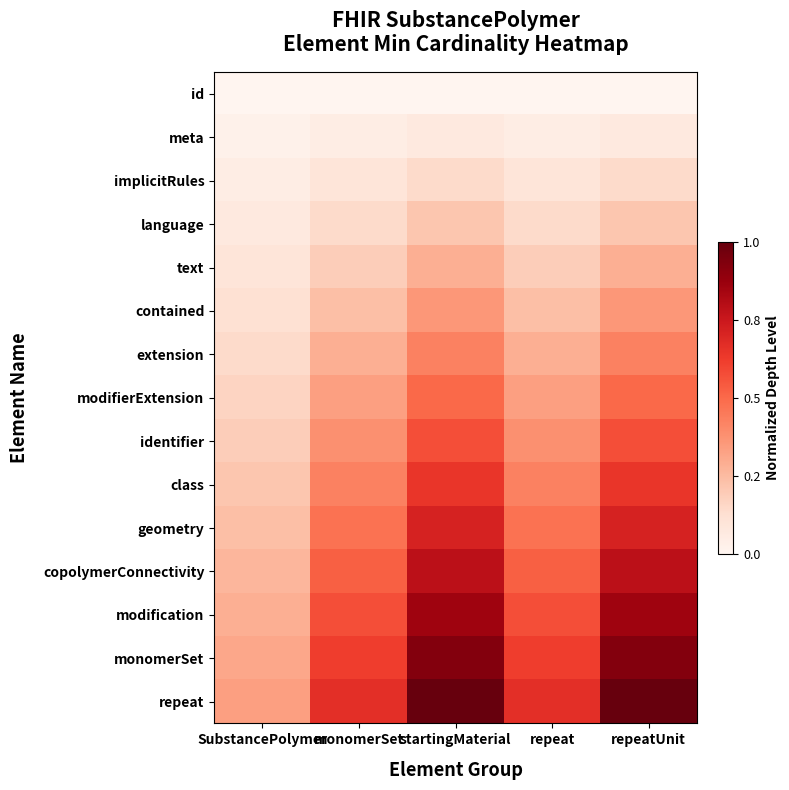

Reading left to right, list all the values displayed in this chart.

id: SubstancePolymer=0.0	monomerSet=0.0	startingMaterial=0.0	repeat=0.0	repeatUnit=0.0
meta: SubstancePolymer=0.0	monomerSet=0.0	startingMaterial=0.1	repeat=0.0	repeatUnit=0.1
implicitRules: SubstancePolymer=0.0	monomerSet=0.1	startingMaterial=0.1	repeat=0.1	repeatUnit=0.1
language: SubstancePolymer=0.1	monomerSet=0.1	startingMaterial=0.2	repeat=0.1	repeatUnit=0.2
text: SubstancePolymer=0.1	monomerSet=0.2	startingMaterial=0.3	repeat=0.2	repeatUnit=0.3
contained: SubstancePolymer=0.1	monomerSet=0.2	startingMaterial=0.4	repeat=0.2	repeatUnit=0.4
extension: SubstancePolymer=0.1	monomerSet=0.3	startingMaterial=0.4	repeat=0.3	repeatUnit=0.4
modifierExtension: SubstancePolymer=0.2	monomerSet=0.3	startingMaterial=0.5	repeat=0.3	repeatUnit=0.5
identifier: SubstancePolymer=0.2	monomerSet=0.4	startingMaterial=0.6	repeat=0.4	repeatUnit=0.6
class: SubstancePolymer=0.2	monomerSet=0.4	startingMaterial=0.6	repeat=0.4	repeatUnit=0.6
geometry: SubstancePolymer=0.2	monomerSet=0.5	startingMaterial=0.7	repeat=0.5	repeatUnit=0.7
copolymerConnectivity: SubstancePolymer=0.3	monomerSet=0.5	startingMaterial=0.8	repeat=0.5	repeatUnit=0.8
modification: SubstancePolymer=0.3	monomerSet=0.6	startingMaterial=0.9	repeat=0.6	repeatUnit=0.9
monomerSet: SubstancePolymer=0.3	monomerSet=0.6	startingMaterial=0.9	repeat=0.6	repeatUnit=0.9
repeat: SubstancePolymer=0.3	monomerSet=0.7	startingMaterial=1.0	repeat=0.7	repeatUnit=1.0